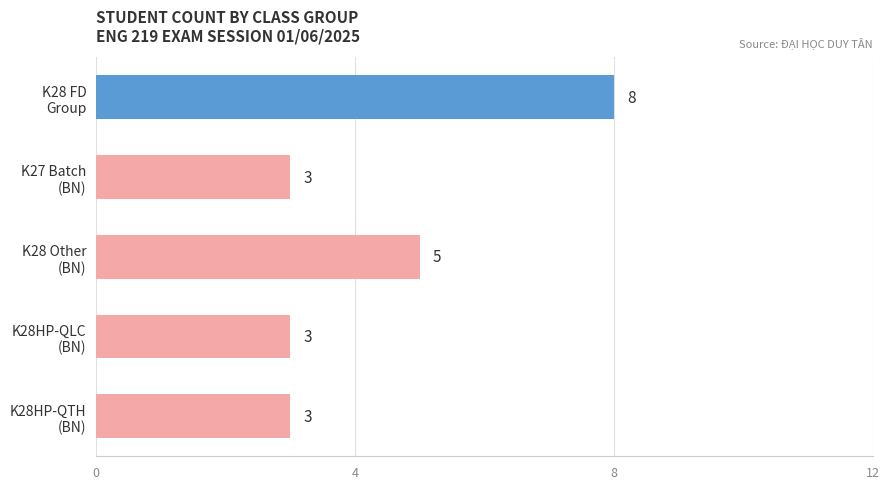

How many series are shown in this chart?

1